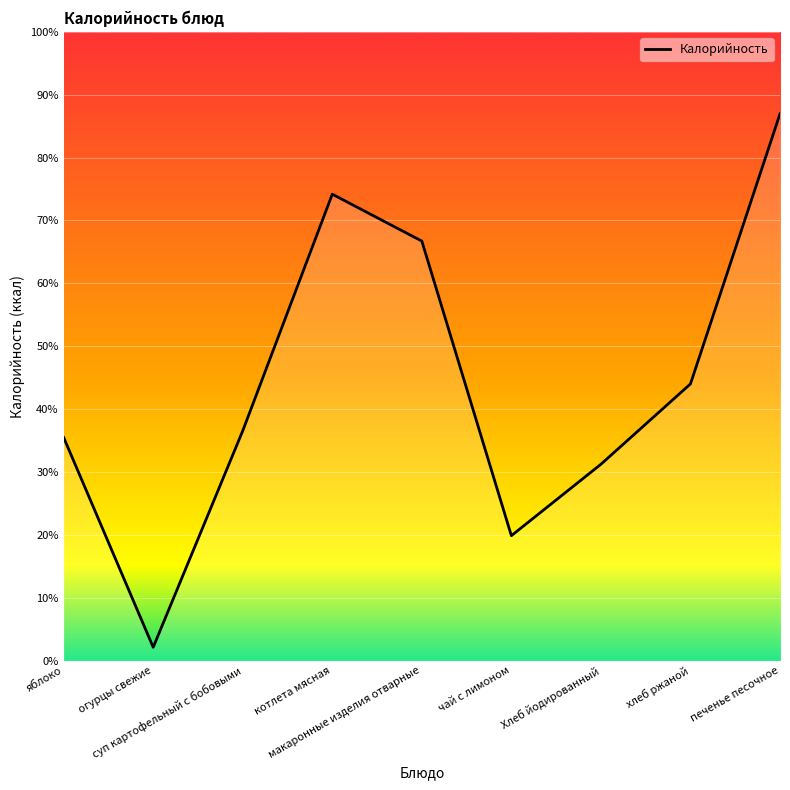

True or false: the data shows 9 at огурцы свежие.

False